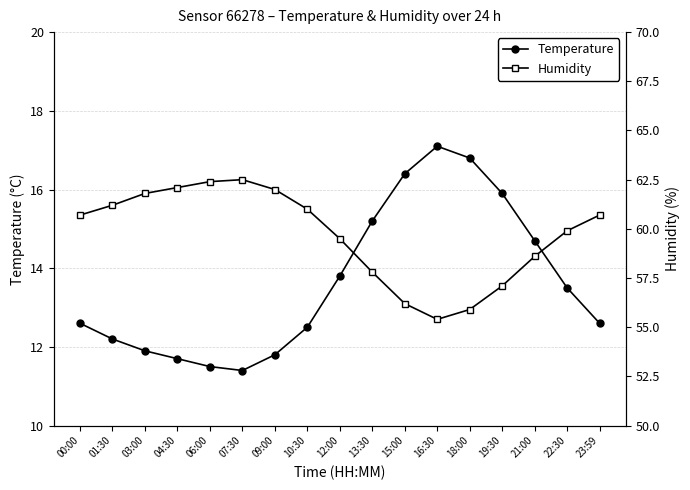

Rank the categories by Temperature value from highest to lowest.

16:30, 18:00, 15:00, 19:30, 13:30, 21:00, 12:00, 22:30, 00:00, 23:59, 10:30, 01:30, 03:00, 09:00, 04:30, 06:00, 07:30